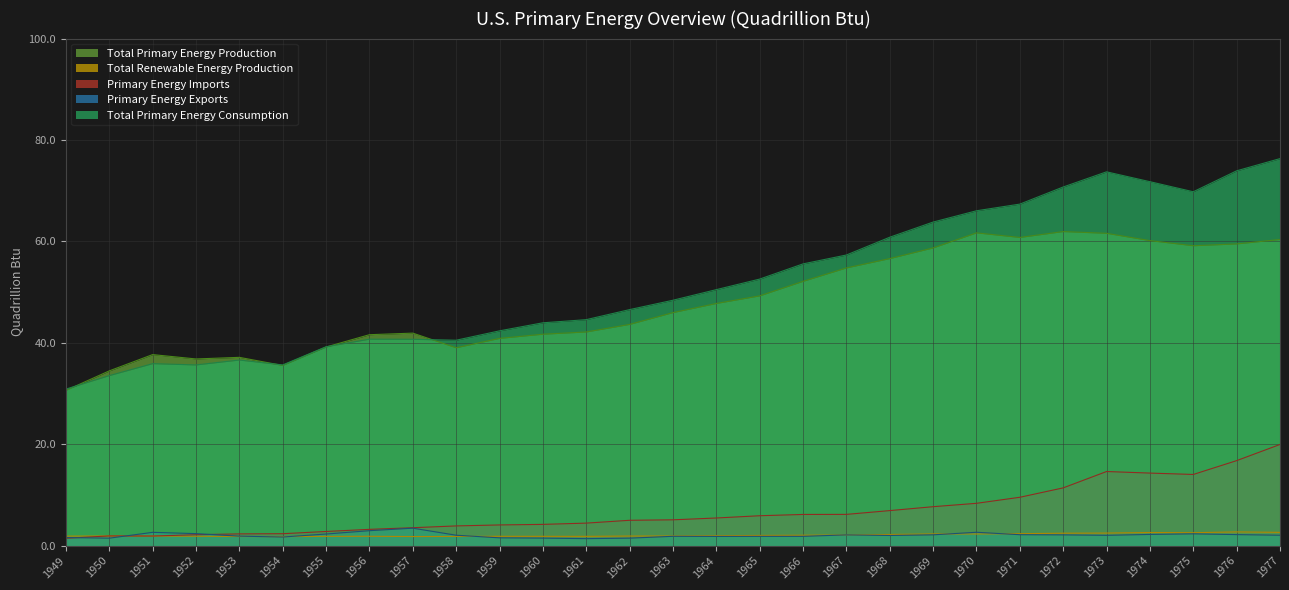

Which category has the highest value in the Total Primary Energy Consumption series?

1977